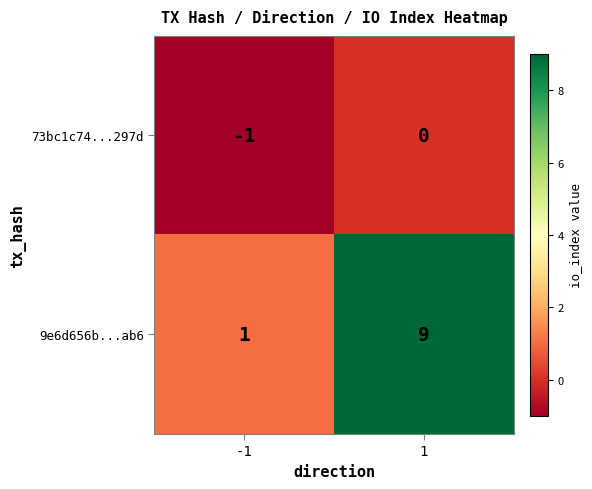

True or false: 9e6d656b...ab6 has a value of 4 at 1.

False